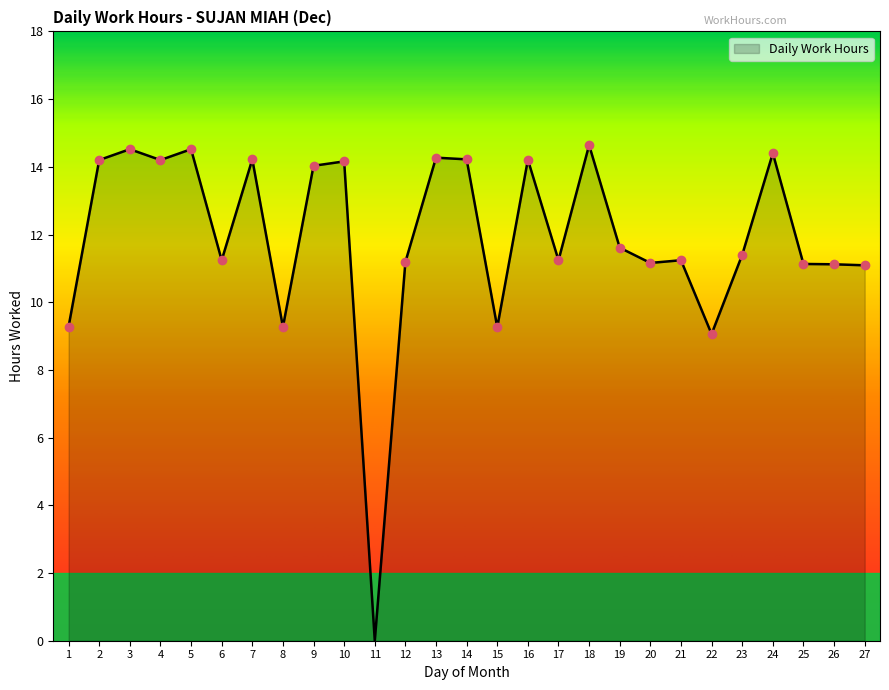

What is the change in value from 12 to 22?

-2.1